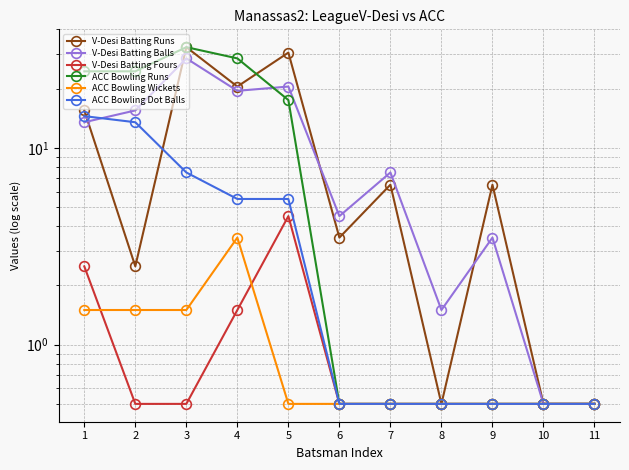

What is the total value across all series at 11?

3.0